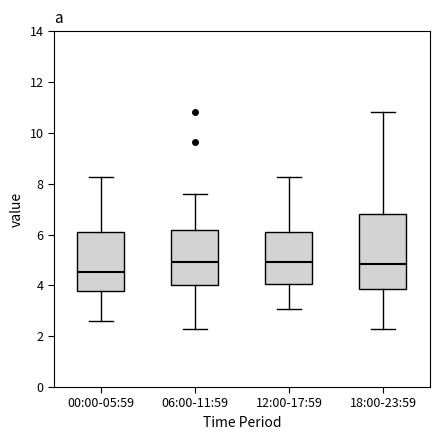

Reading left to right, transcribe this box plot: for each box, give where its median line is, the range the box spans, and where its two whiskers end, as read against the y-axis. The values are not printed on the chart, so give them approximately, as read against the axis.

00:00-05:59: median 4.6, box 3.8 to 6.2, whiskers 2.6 to 8.2
06:00-11:59: median 5.0, box 4.0 to 6.2, whiskers 2.4 to 7.6
12:00-17:59: median 5.0, box 4.0 to 6.2, whiskers 3.0 to 8.2
18:00-23:59: median 4.8, box 3.8 to 6.8, whiskers 2.4 to 10.8